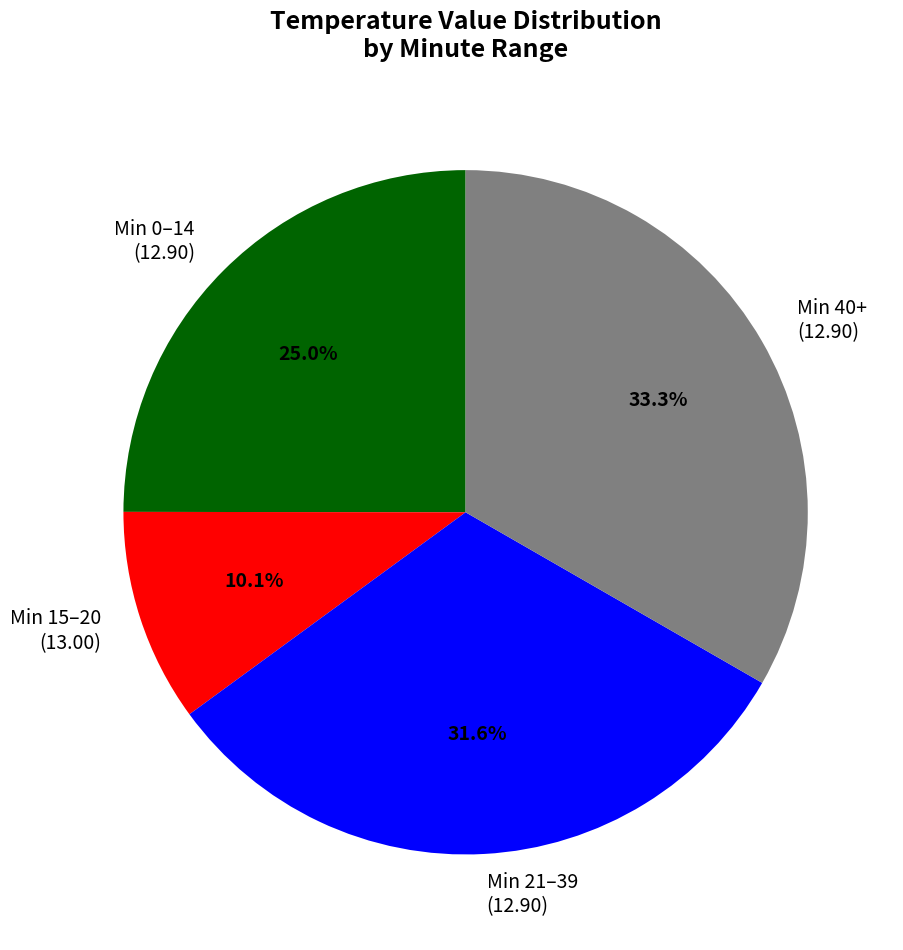

What percentage is NOT represented by Min 21–39 (12.90)?

68.4%